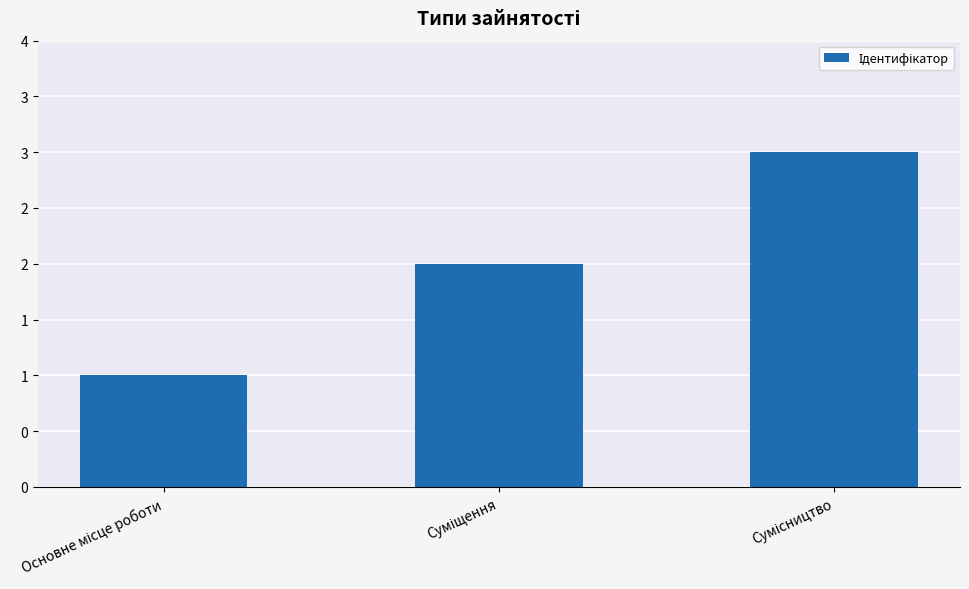

Rank the categories by value from lowest to highest.

Основне місце роботи, Суміщення, Сумісництво